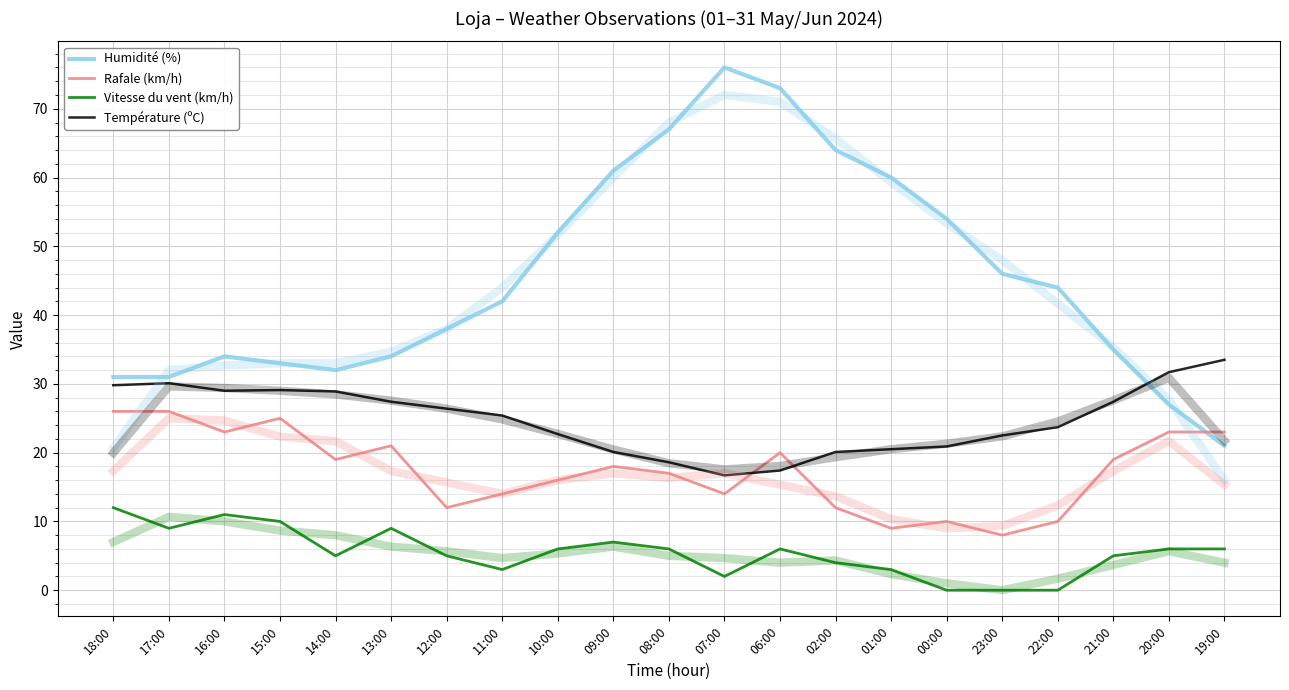

What is the total value across all series at 13:00?

91.4